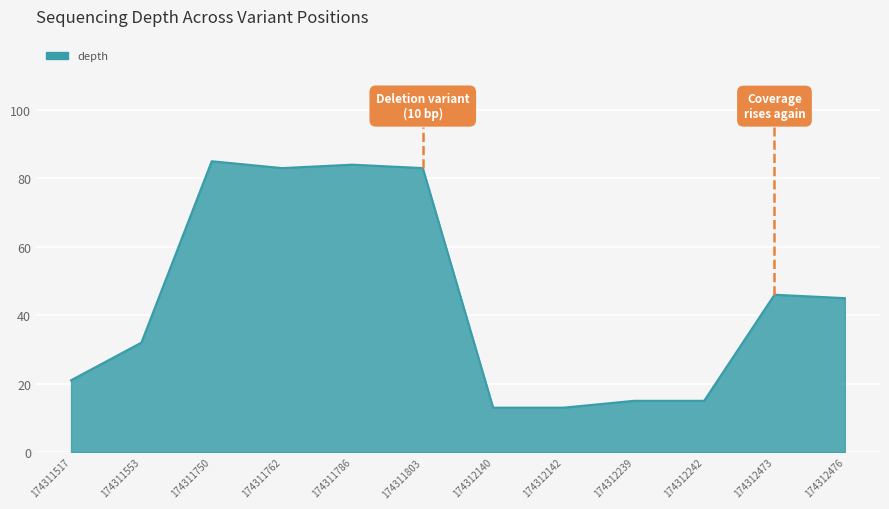

Approximately how many times larger is the value at 174312142 compared to 174312473?

0.3